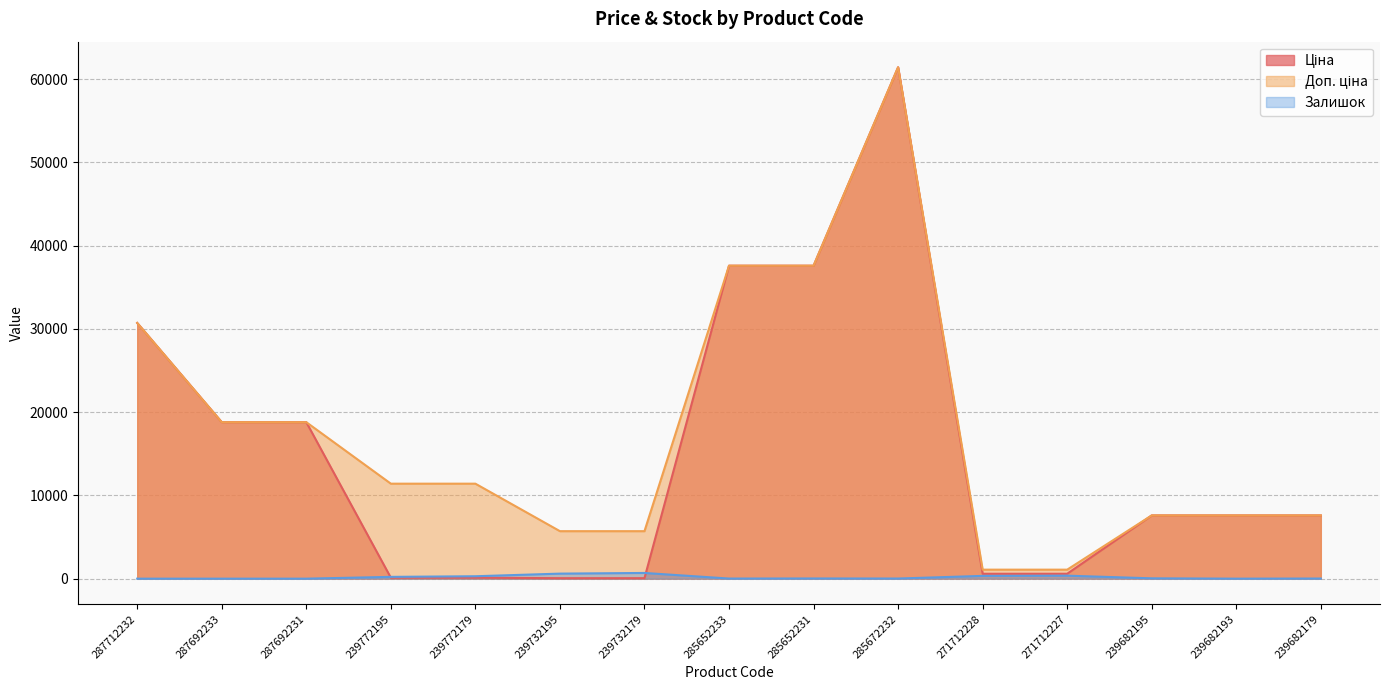

What is the label of the 3rd point from the right?

239682195